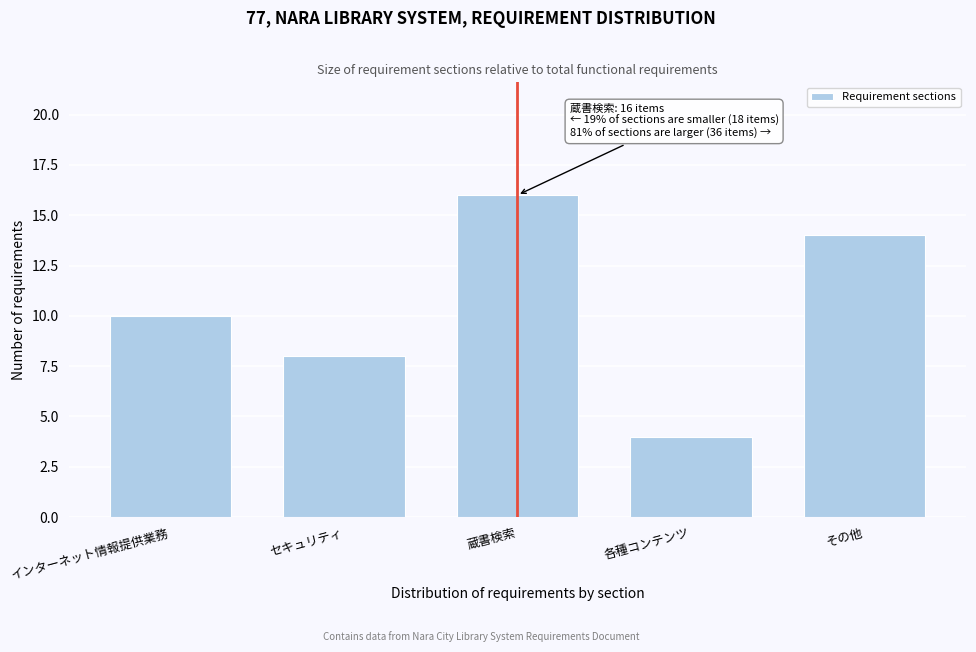

Reading left to right, transcribe all the data shown in this chart.

10	8	16	4	14